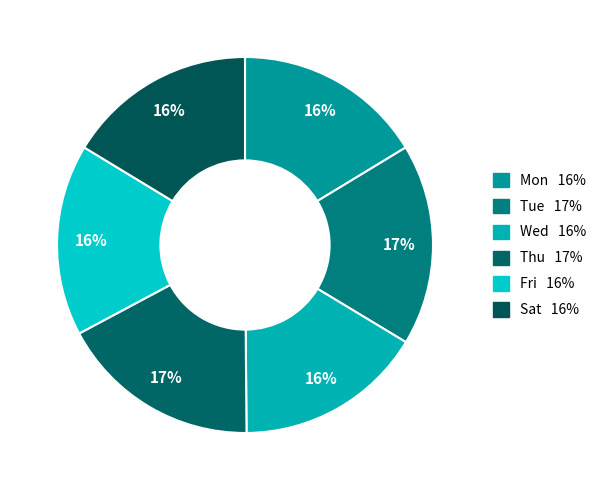

To the nearest percent, what portion does Wed represent?

16%